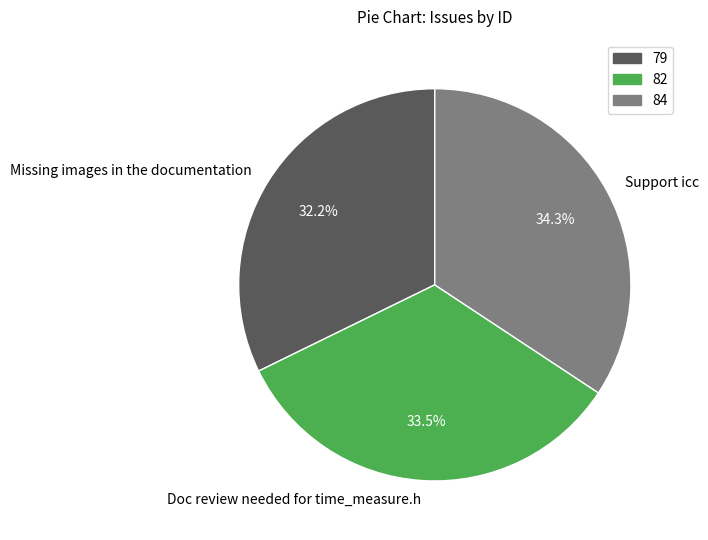

Between Doc review needed for time_measure.h and Support icc, which is larger?

Support icc